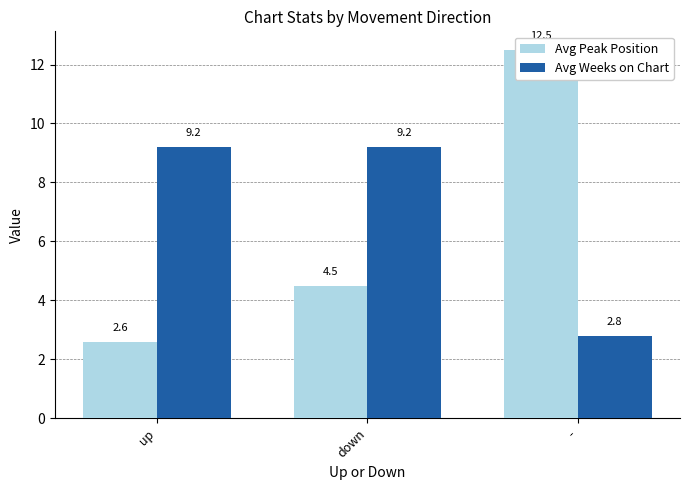

What is the difference between the Avg Peak Position values at - and down?

8.0